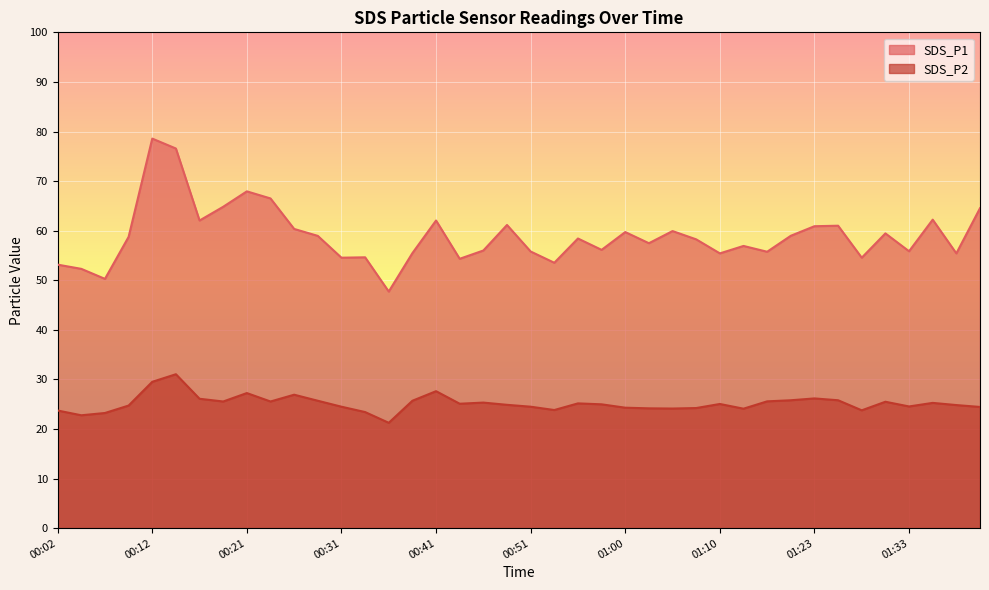

Reading left to right, extract all data points from this chart.

SDS_P1: 00:02=53.1	00:04=52.3	00:07=50.3	00:09=58.8	00:12=78.6	00:14=76.6	00:16=62.0	00:19=64.8	00:21=67.9	00:24=66.5	00:26=60.4	00:29=59.0	00:31=54.5	00:33=54.6	00:36=47.7	00:38=55.5	00:41=62.0	00:43=54.3	00:46=56.0	00:48=61.1	00:51=55.8	00:53=53.5	00:55=58.4	00:58=56.1	01:00=59.7	01:03=57.5	01:05=59.9	01:08=58.2	01:10=55.4	01:16=56.9	01:18=55.8	01:21=59.0	01:23=60.9	01:26=61.0	01:28=54.5	01:30=59.5	01:33=55.9	01:35=62.2	01:38=55.4	01:40=64.5
SDS_P2: 00:02=23.7	00:04=22.8	00:07=23.2	00:09=24.7	00:12=29.5	00:14=31.1	00:16=26.1	00:19=25.6	00:21=27.2	00:24=25.6	00:26=26.9	00:29=25.7	00:31=24.5	00:33=23.4	00:36=21.2	00:38=25.7	00:41=27.6	00:43=25.1	00:46=25.3	00:48=24.9	00:51=24.5	00:53=23.8	00:55=25.2	00:58=25.0	01:00=24.3	01:03=24.2	01:05=24.1	01:08=24.2	01:10=25.1	01:16=24.1	01:18=25.6	01:21=25.8	01:23=26.2	01:26=25.8	01:28=23.8	01:30=25.5	01:33=24.6	01:35=25.3	01:38=24.8	01:40=24.4